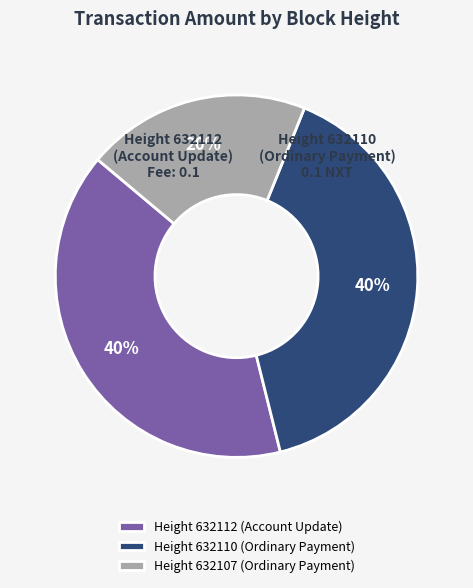

What percentage is the Height 632107 (Ordinary Payment) slice, to the nearest percent?

20%